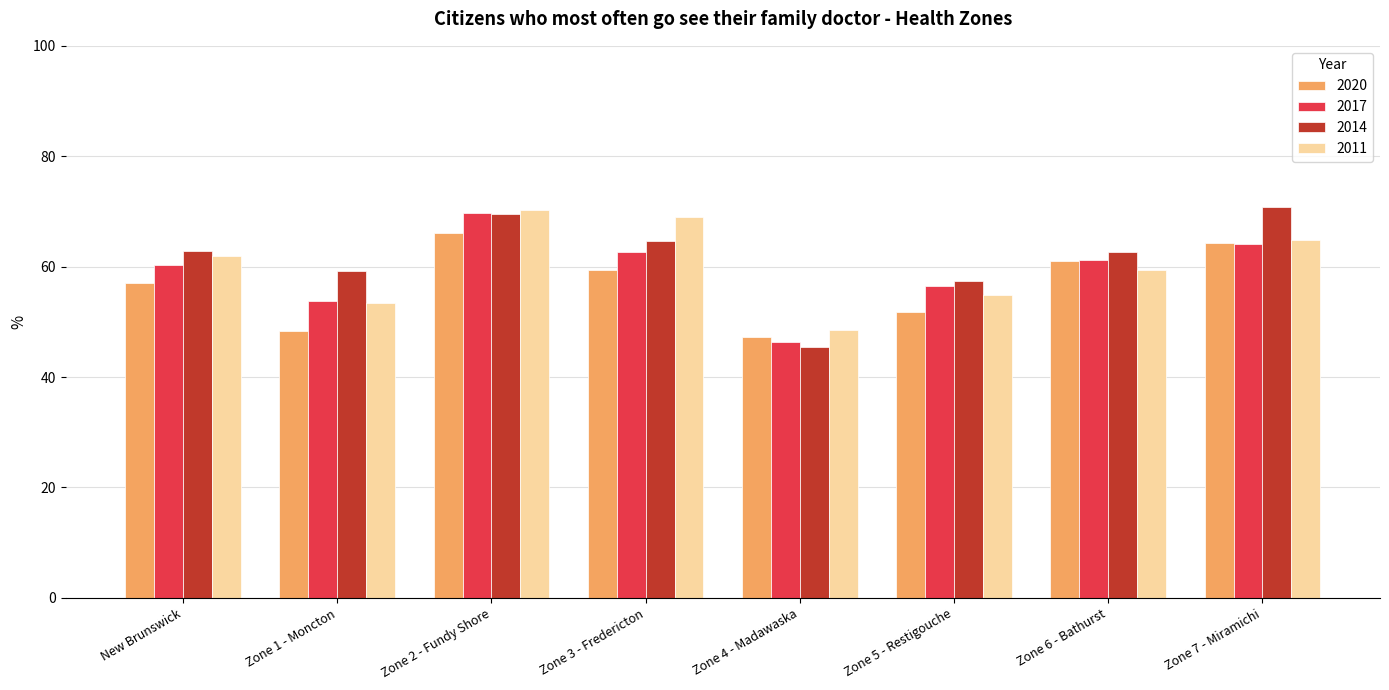

The 2017 series shows 114.2 at Zone 7 - Miramichi. True or false?

False